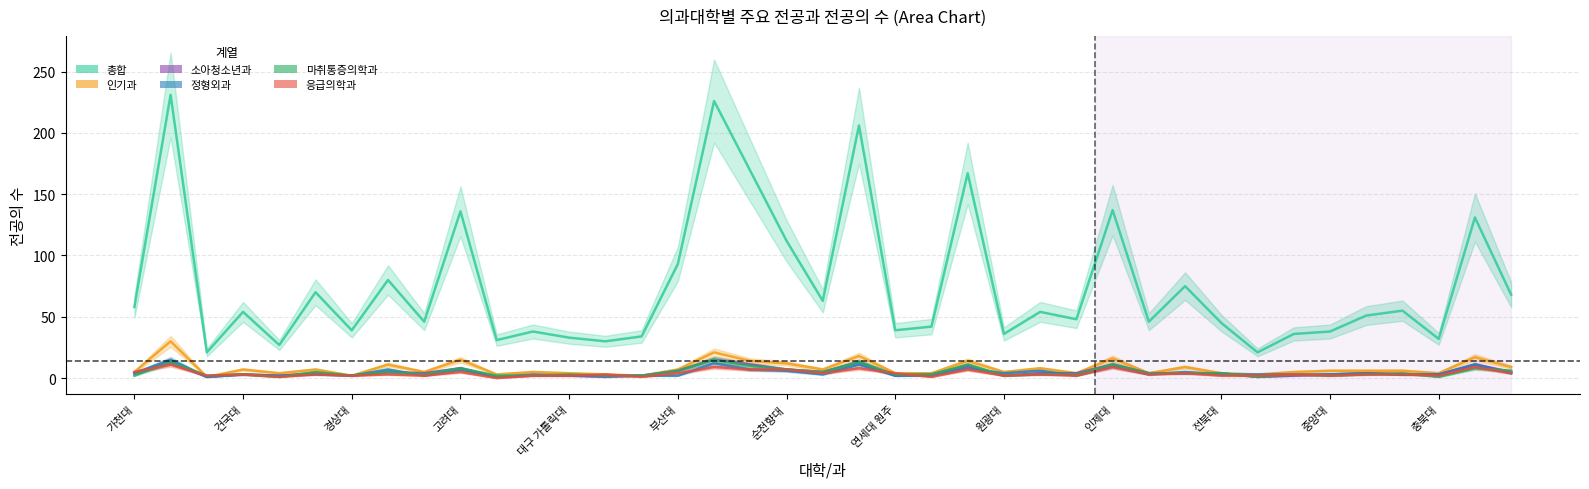

What is the spread (max minus min) of values at 대구 가톨릭대?

31